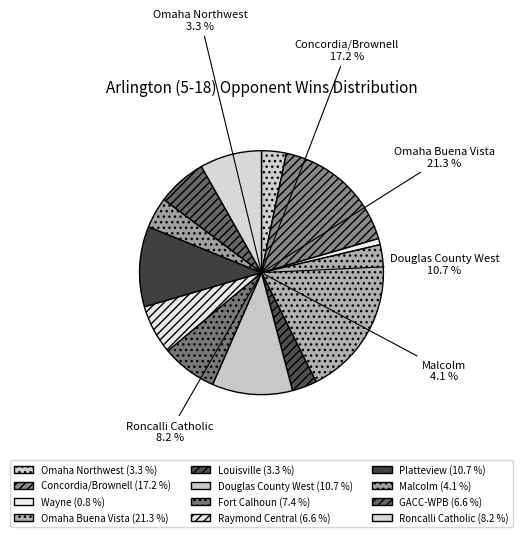

How many slices are in this pie chart?

12